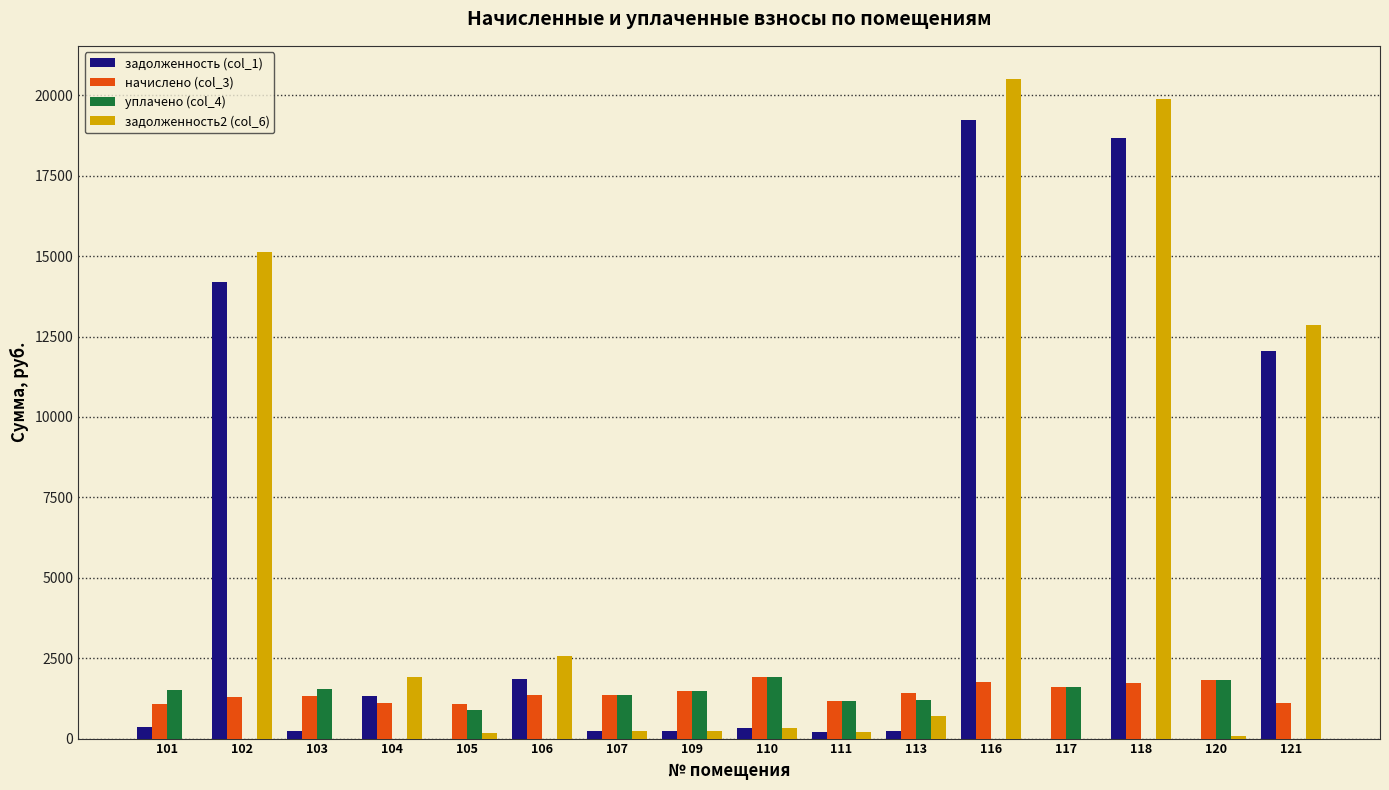

The value of начислено (col_3) at 110 is 1904.8. True or false?

True